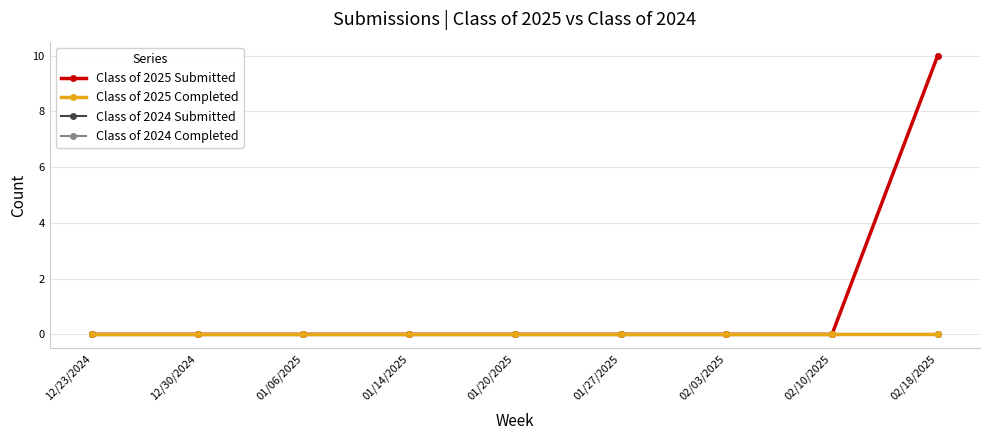

Is this an area chart (filled region under the line)?

No